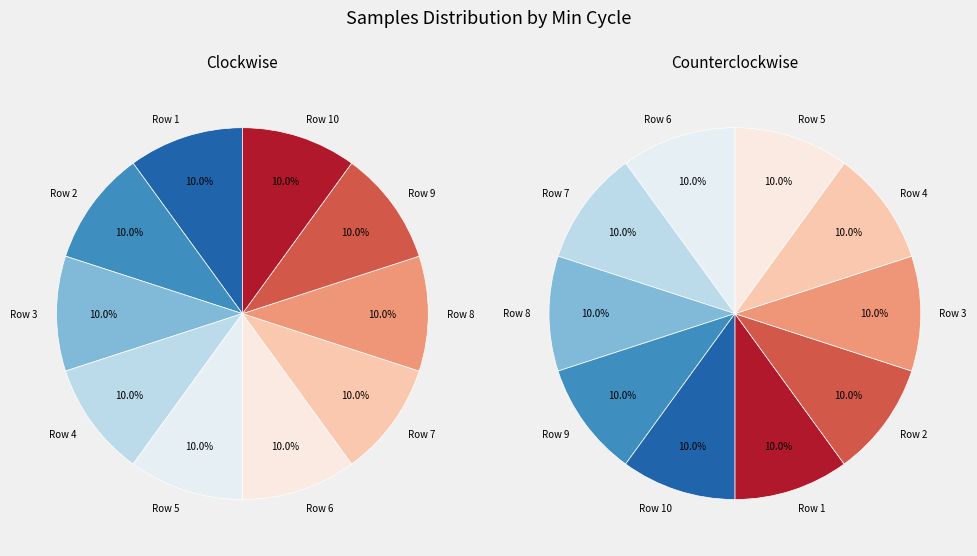

Is there any slice that represents more than half of the pie?

No